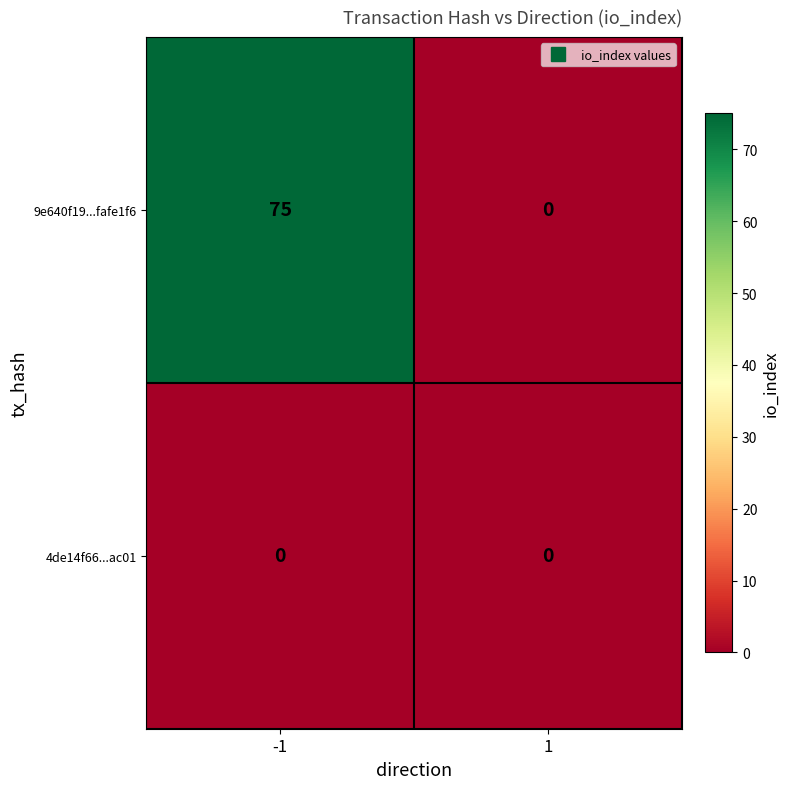

Read the 9e640f19...fafe1f6 value at -1.

75